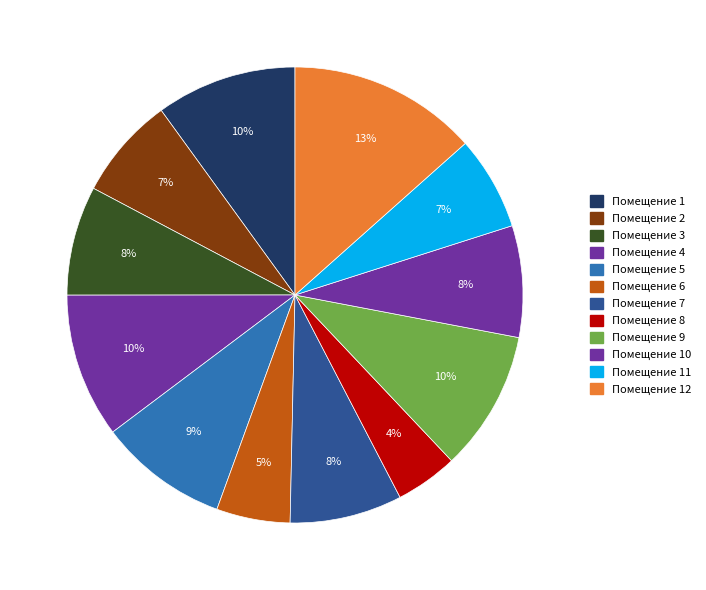

Which slice is the largest?

12